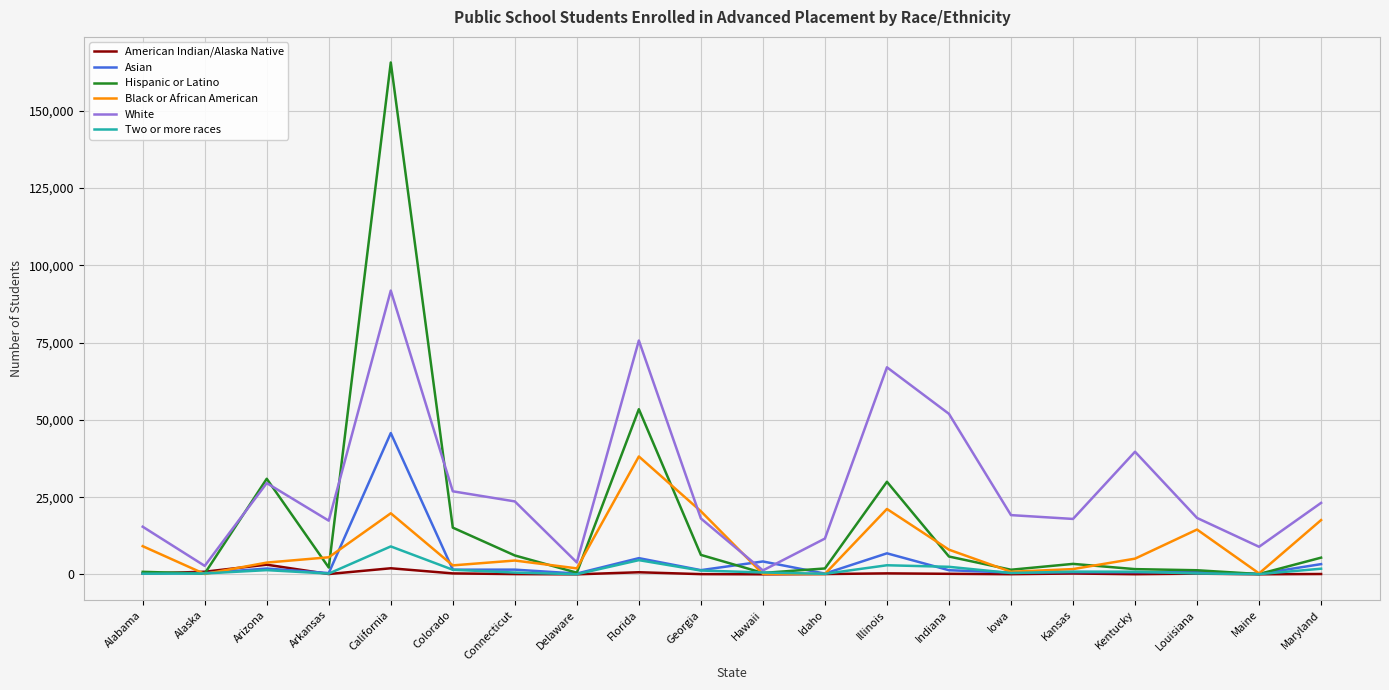

After their last crossing, which series has the higher values: White or Black or African American?

White